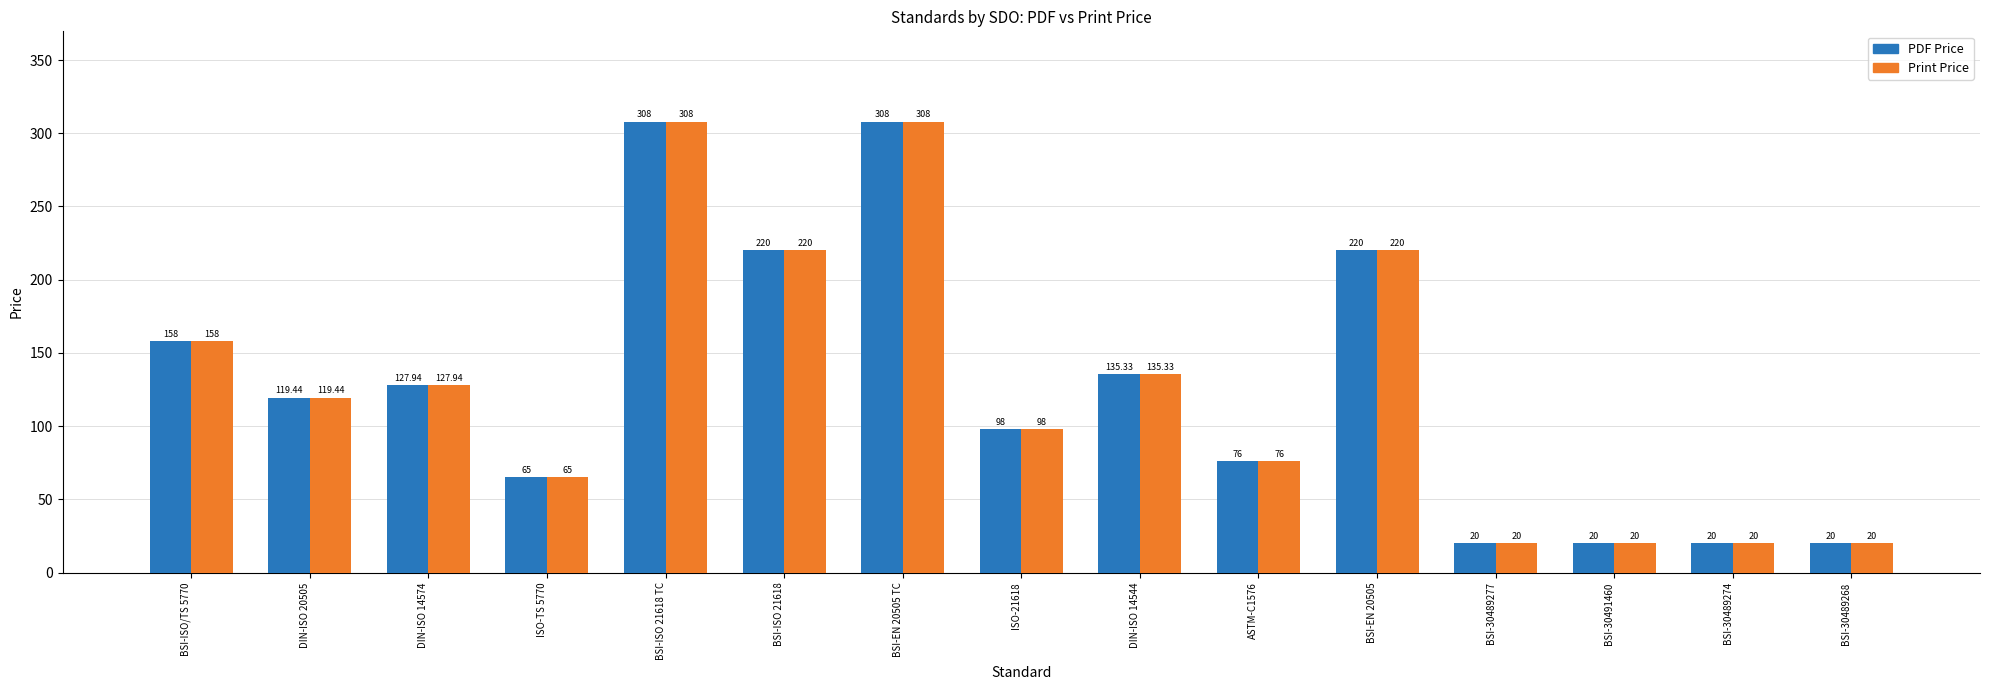

At which label is PDF Price closest to 164?

BSI-ISO/TS 5770